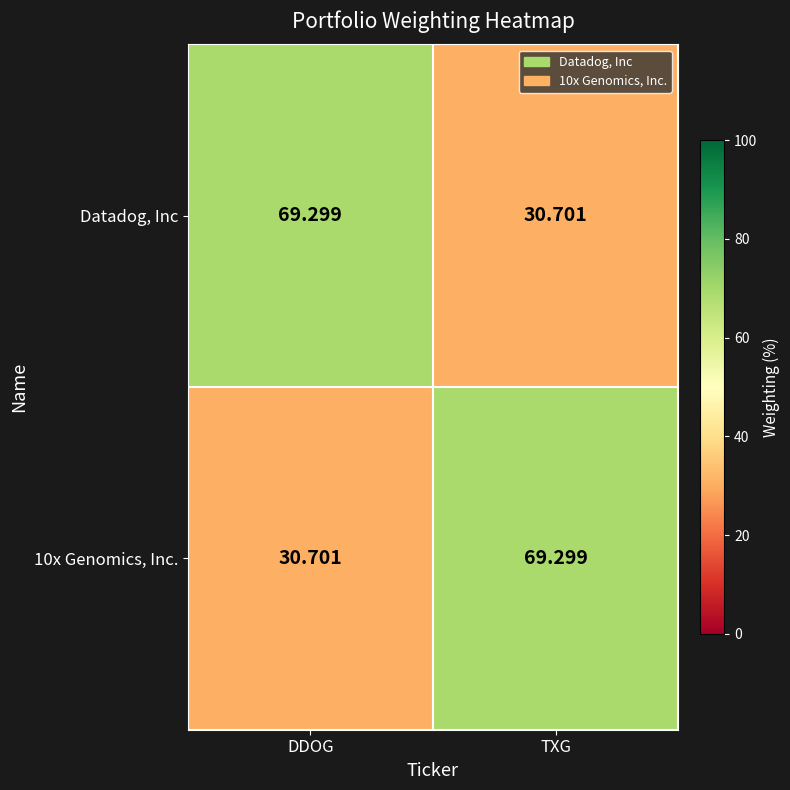

At which label does 10x Genomics, Inc. reach its peak?

TXG